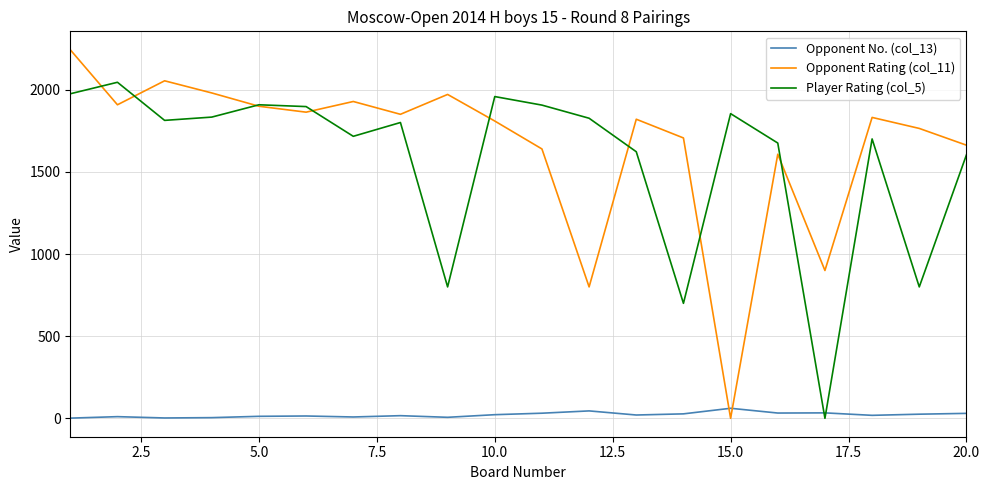

What is the maximum value for Player Rating (col_5)?

2046